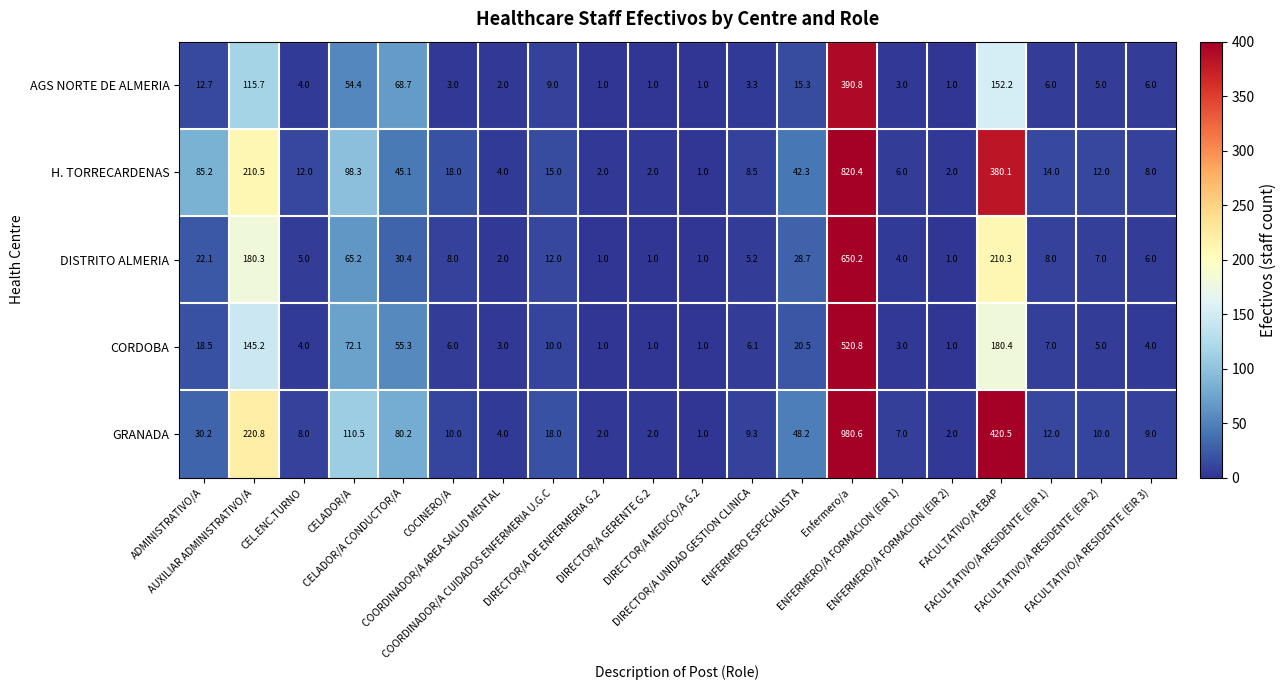

Rank the series by their average value, from highest to lowest.

GRANADA, H. TORRECARDENAS, DISTRITO ALMERIA, CORDOBA, AGS NORTE DE ALMERIA